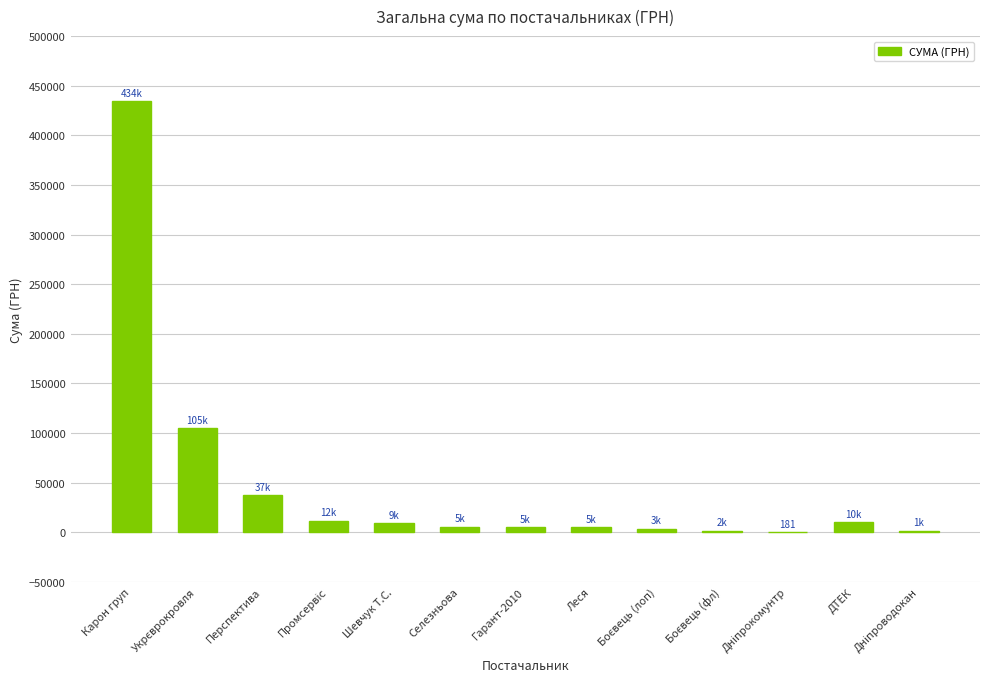

What is the greatest value displayed?

434499.5